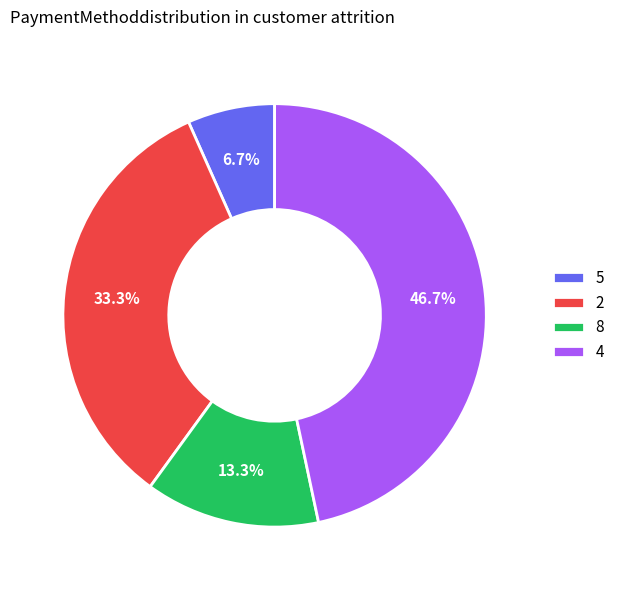

What percentage do 2 and 5 together represent?

40.0%